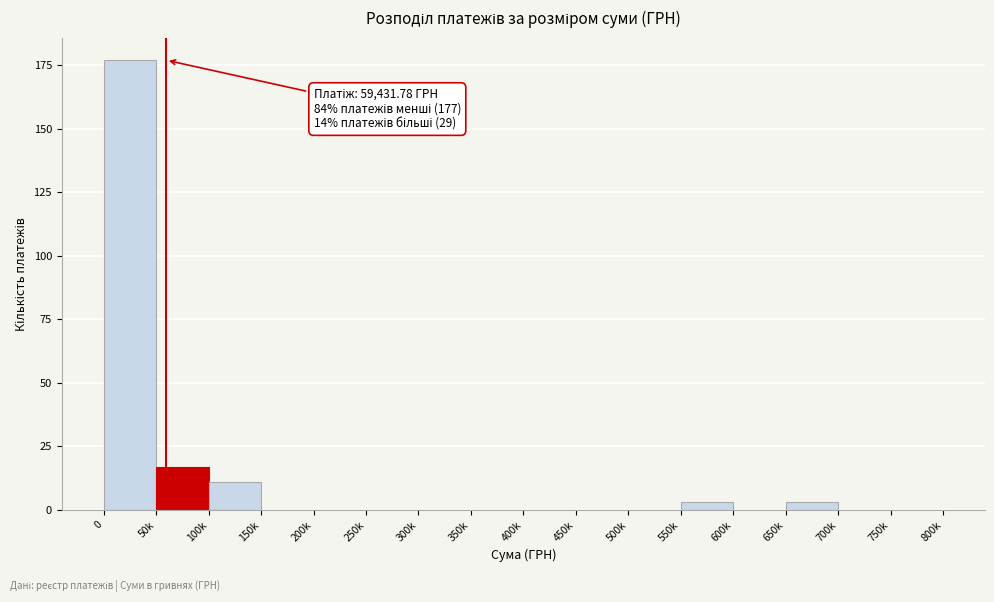

Reading left to right, transcribe all the data shown in this chart.

0=177	50k=17	100k=11	150k=0	200k=0	250k=0	300k=0	350k=0	400k=0	450k=0	500k=0	550k=3	600k=0	650k=3	700k=0	750k=0